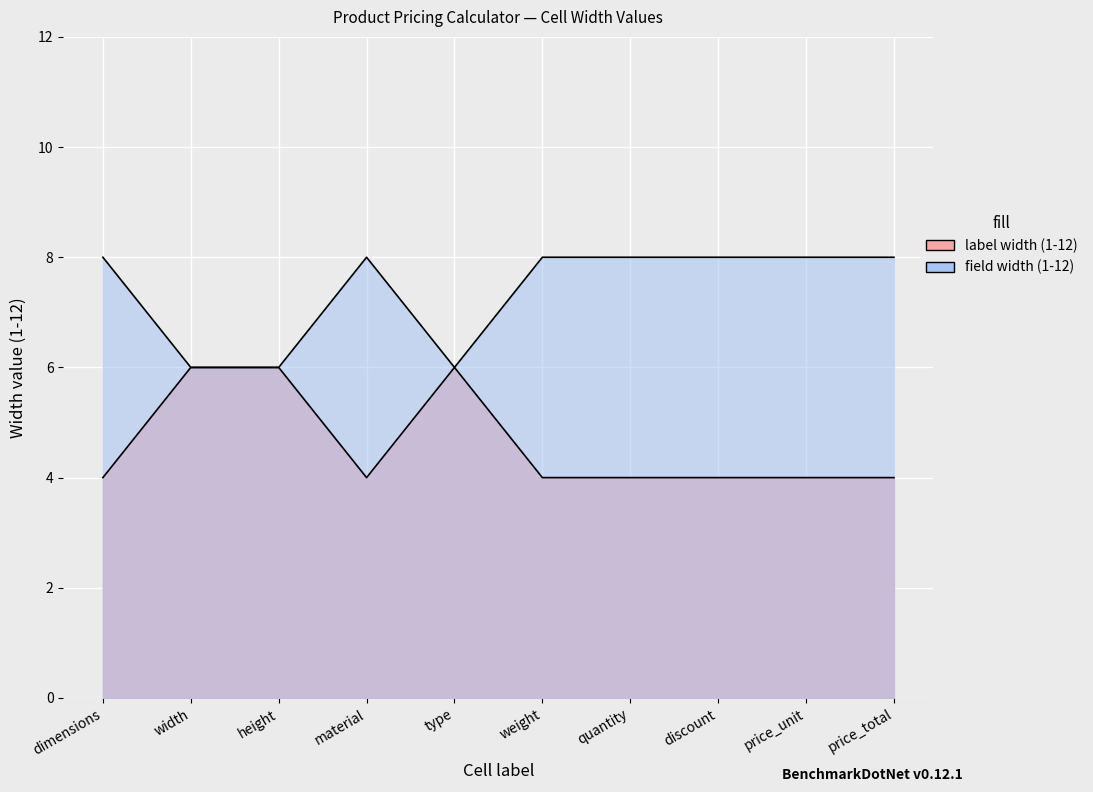

Is the value of field width (1-12) at material greater than the value of label width (1-12) at height?

Yes